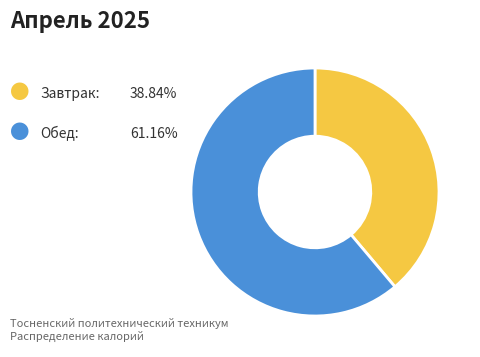

Is there a majority slice in this chart?

Yes